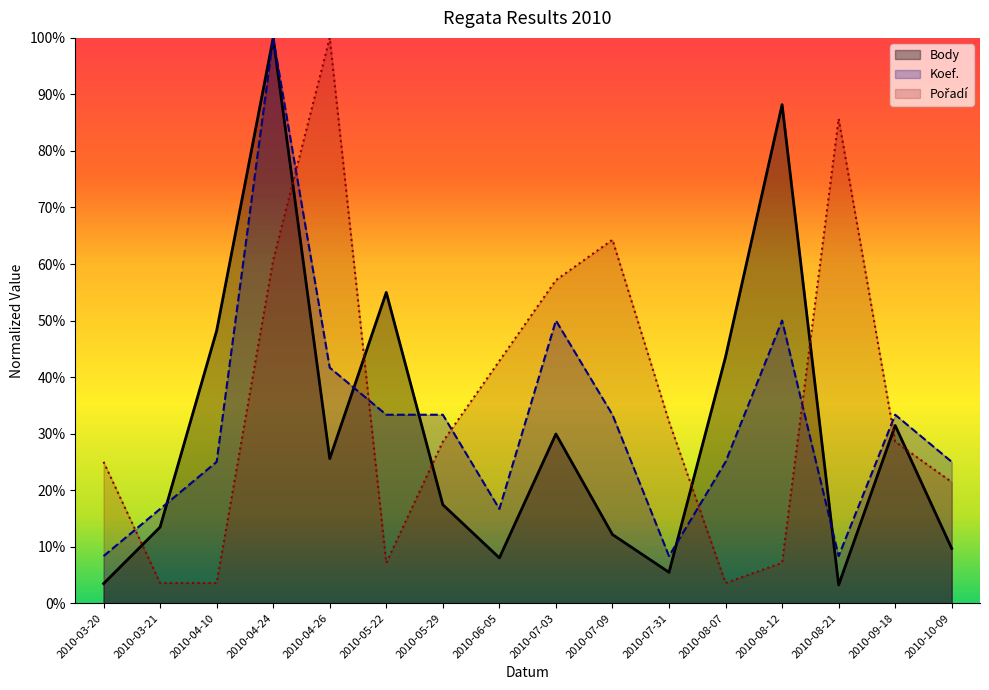

List the labels in order of Koef. value, smallest first.

2010-03-20, 2010-07-31, 2010-08-21, 2010-03-21, 2010-06-05, 2010-04-10, 2010-08-07, 2010-10-09, 2010-05-22, 2010-05-29, 2010-07-09, 2010-09-18, 2010-04-26, 2010-07-03, 2010-08-12, 2010-04-24